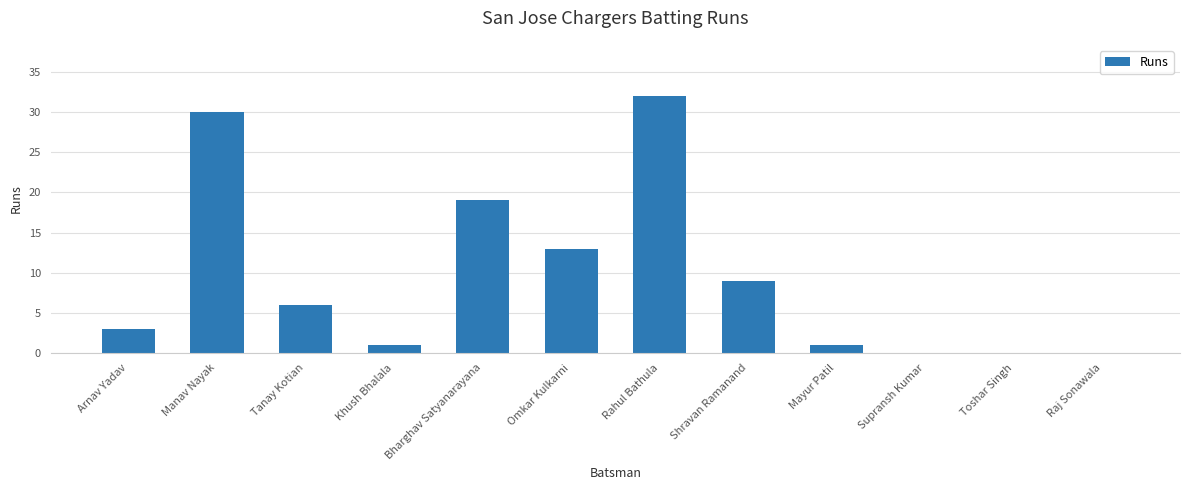

Reading left to right, what are all the values shown in this chart?

Arnav Yadav=3	Manav Nayak=30	Tanay Kotian=6	Khush Bhalala=1	Bharghav Satyanarayana=19	Omkar Kulkarni=13	Rahul Bathula=32	Shravan Ramanand=9	Mayur Patil=1	Supransh Kumar=0	Toshar Singh=0	Raj Sonawala=0